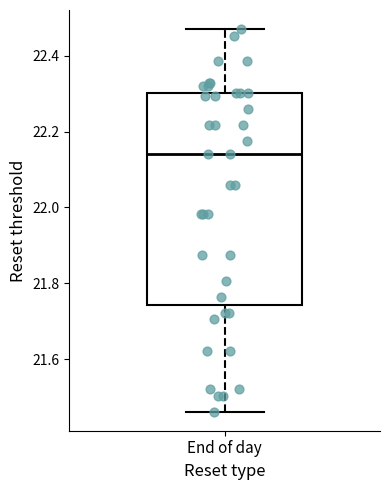

Read this box plot against the y-axis: the position of the median line, the range covered by the box, and the ends of both whiskers. The values are not printed on the chart, so give them approximately, as read against the axis.

median 22.14, box 21.74 to 22.30, whiskers 21.46 to 22.48